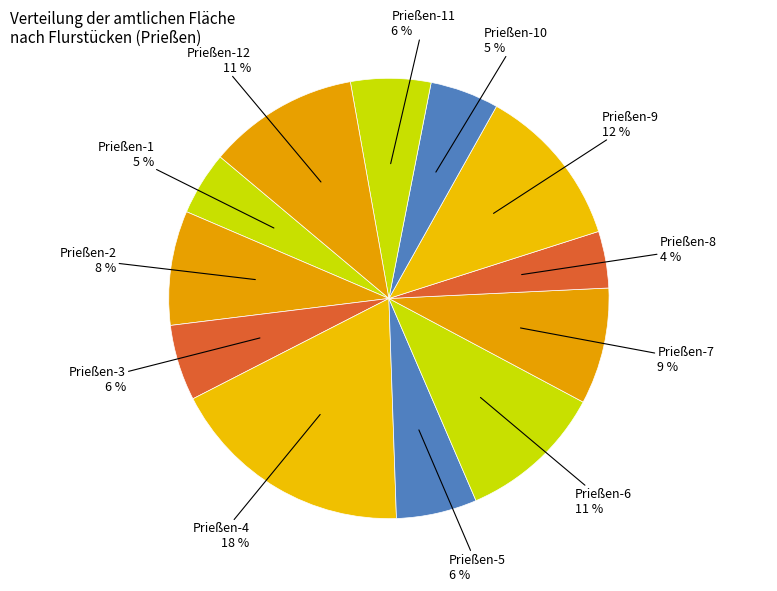

True or false: Prießen-8 accounts for 4% of the total.

True